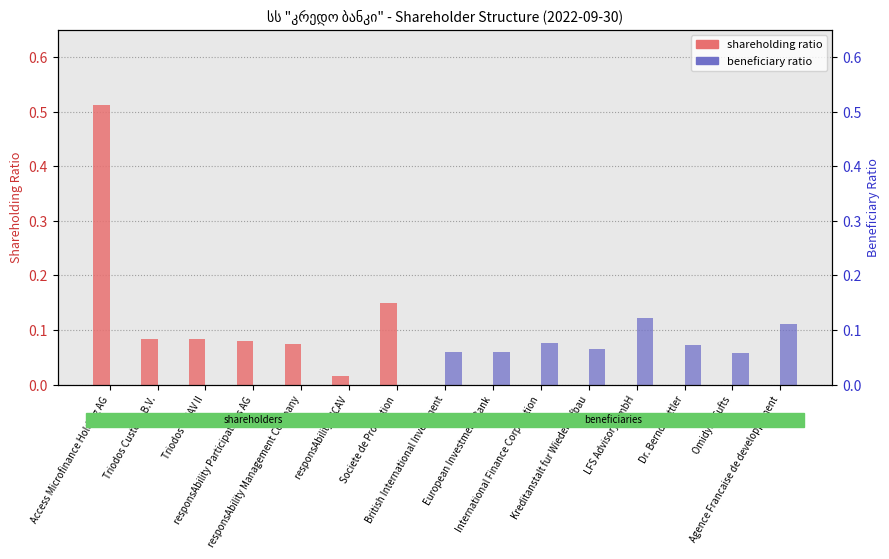

What is the difference between the second highest and minimum values in the shareholding ratio series?

0.1